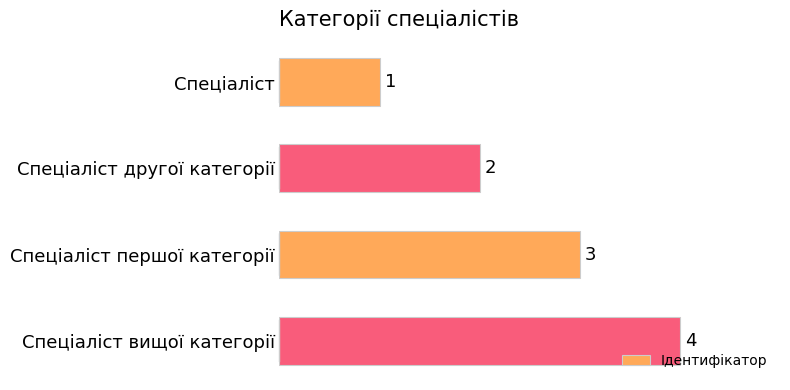

What is the change in value from Спеціаліст to Спеціаліст першої категорії?

+2